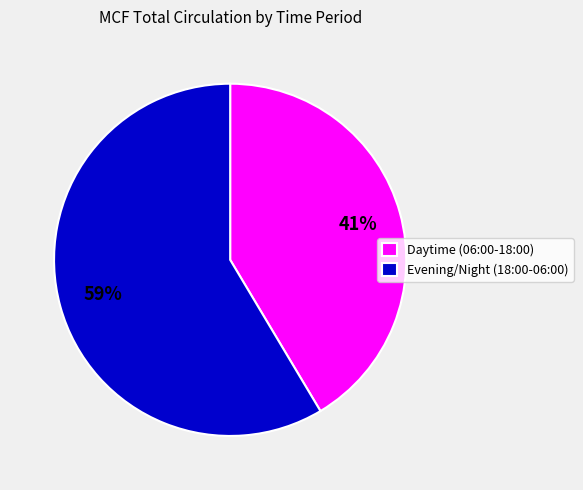

How many segments does this pie chart have?

2